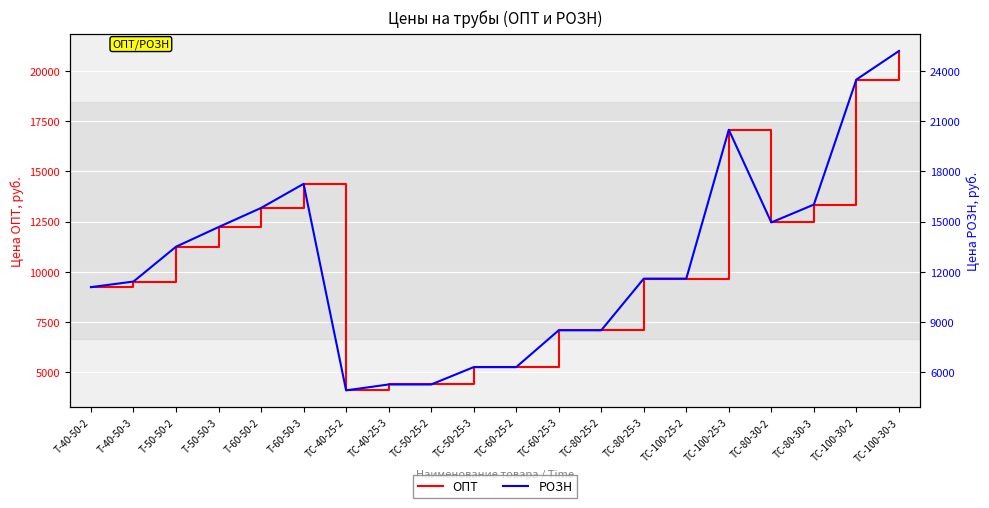

What is the total value across all series at ТС-80-25-2?

15595.2